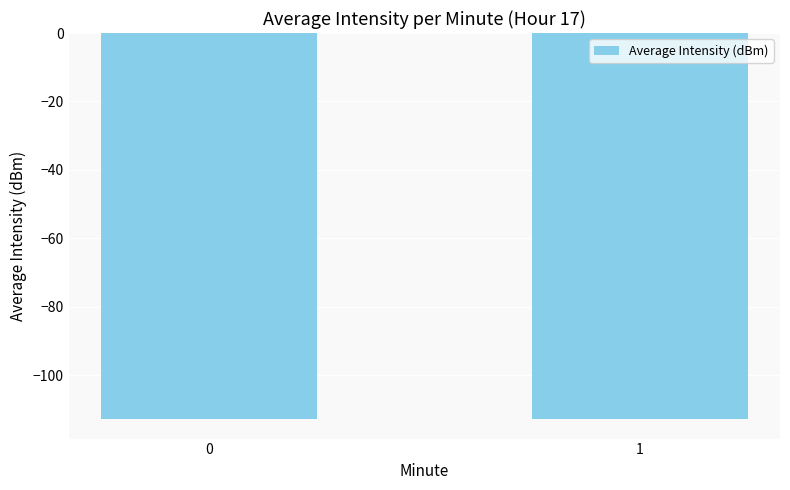

What is the smallest value displayed?

-112.8